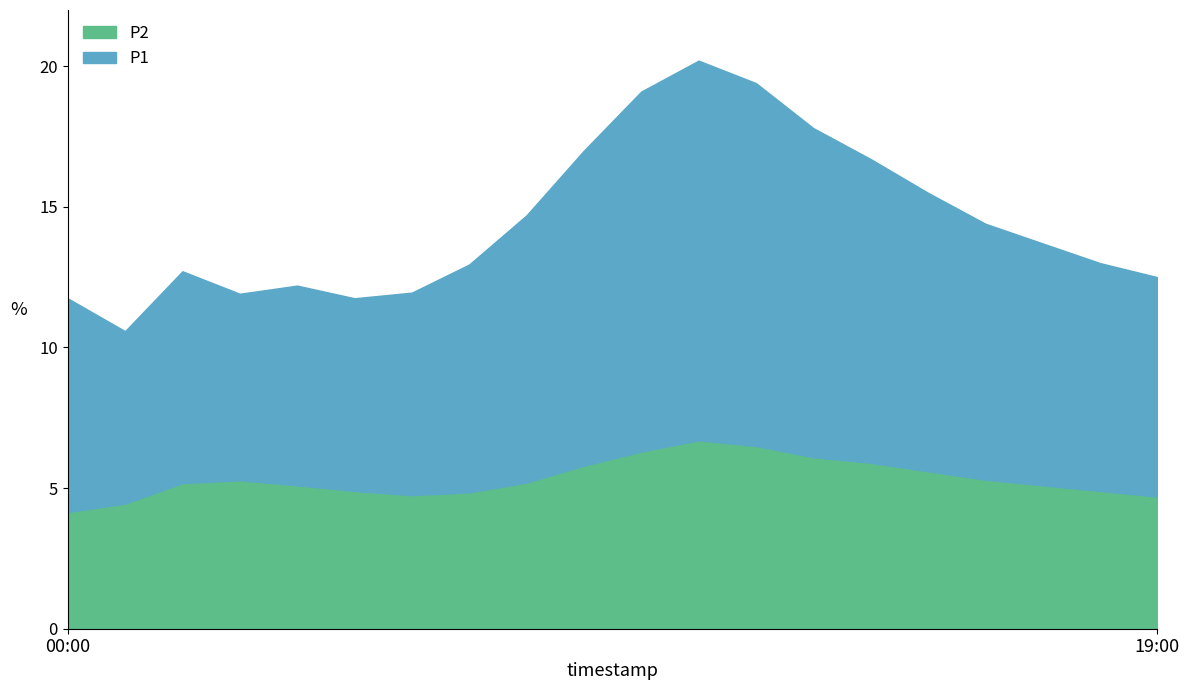

Is it true that P2 equals 5.1 at 04:00?

True